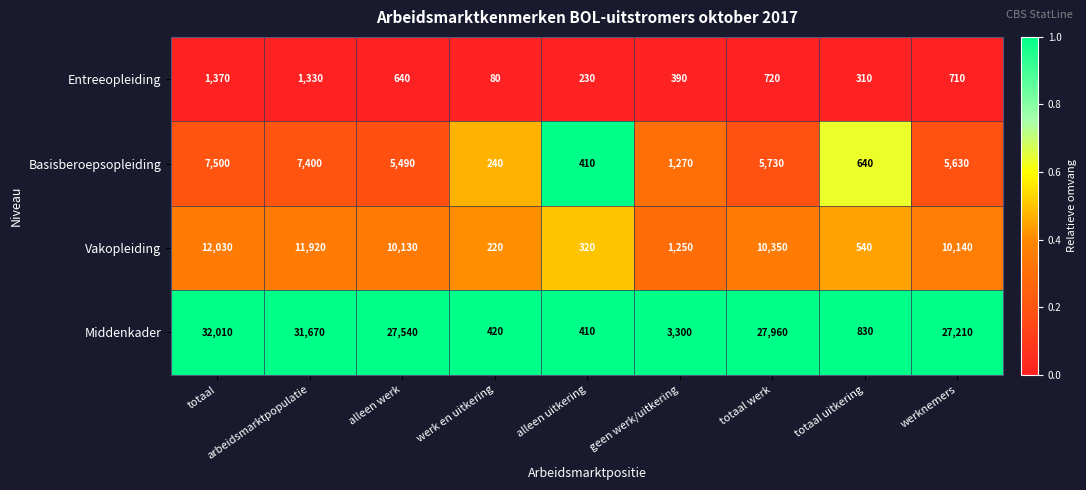

At which category is the sum across all series the highest?

totaal